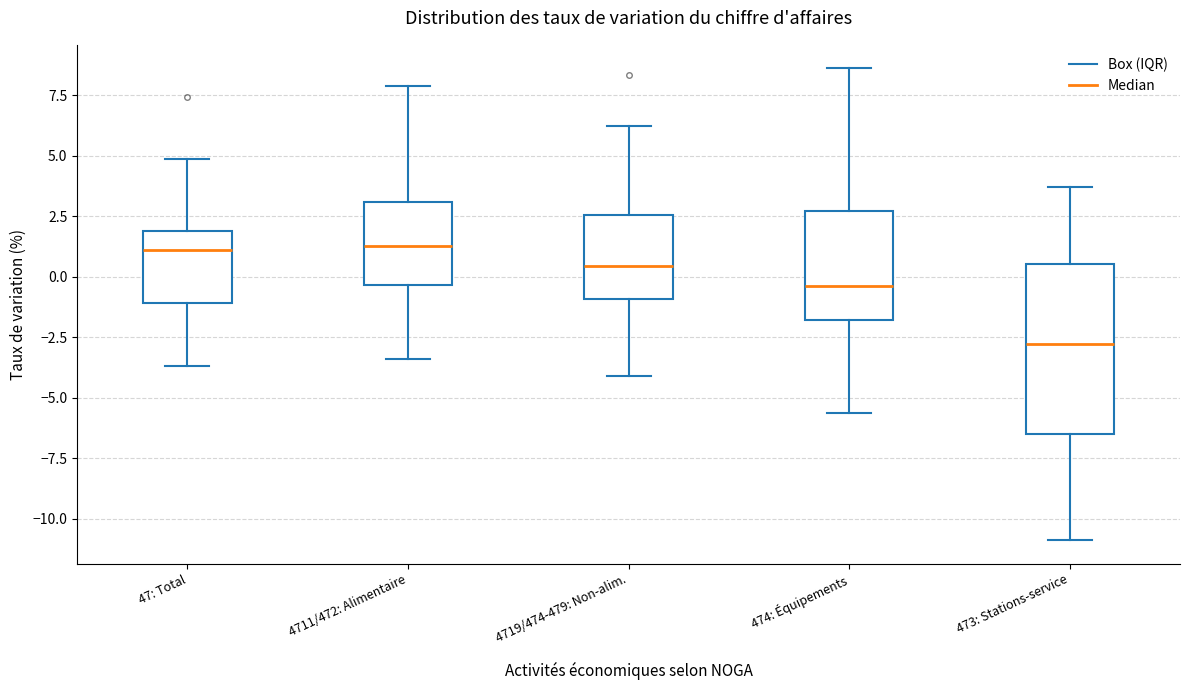

Where is the lower edge of the box for 4719/474-479: Non-alim. on the y-axis? The values are not printed on the chart, so give them approximately, as read against the axis.

-1.0